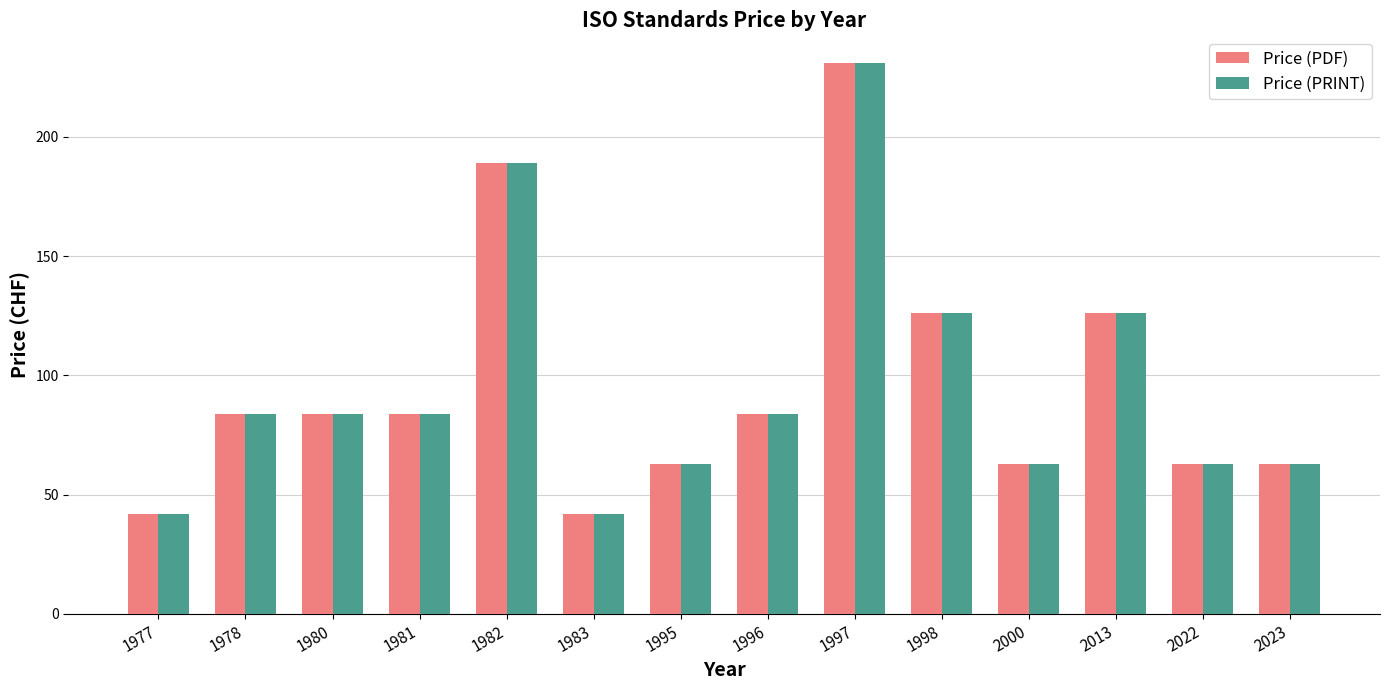

What are all the series names shown in the legend?

Price (PDF), Price (PRINT)